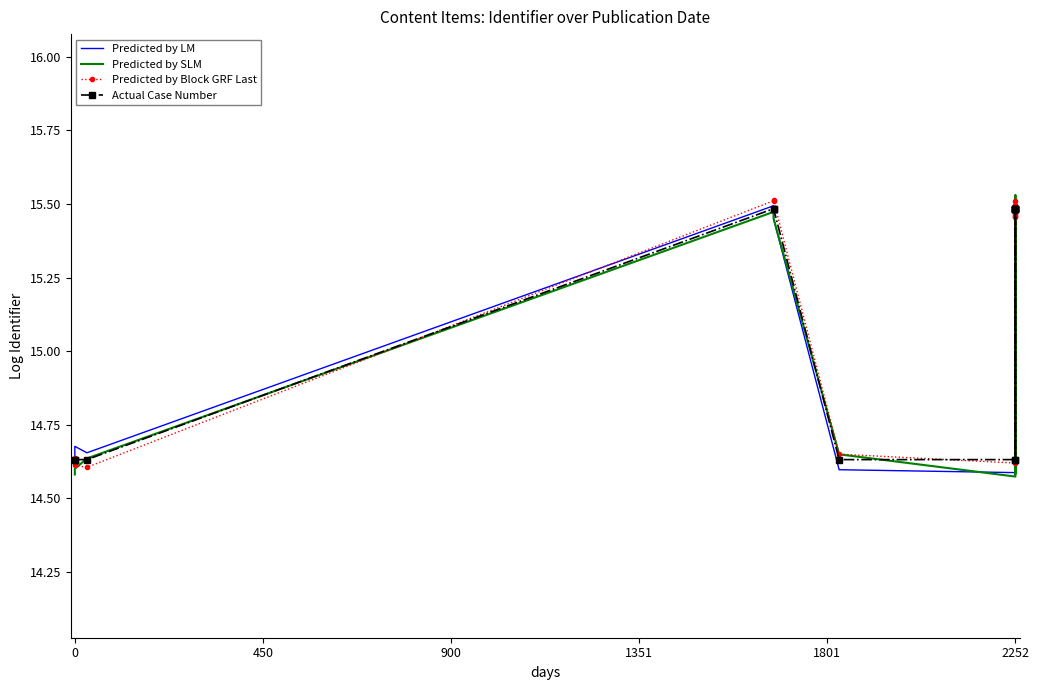

What are all the series names shown in the legend?

Predicted by LM, Predicted by SLM, Predicted by Block GRF Last, Actual Case Number